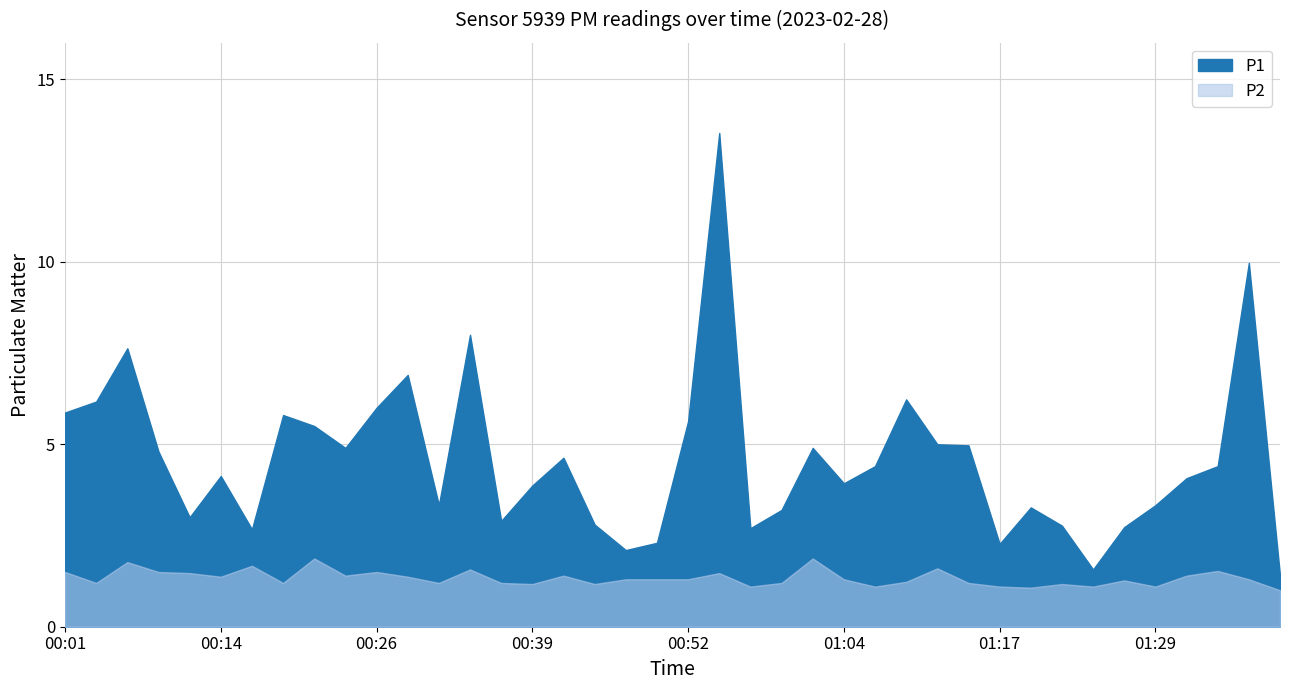

What is the spread (max minus min) of values at 00:36?

1.7